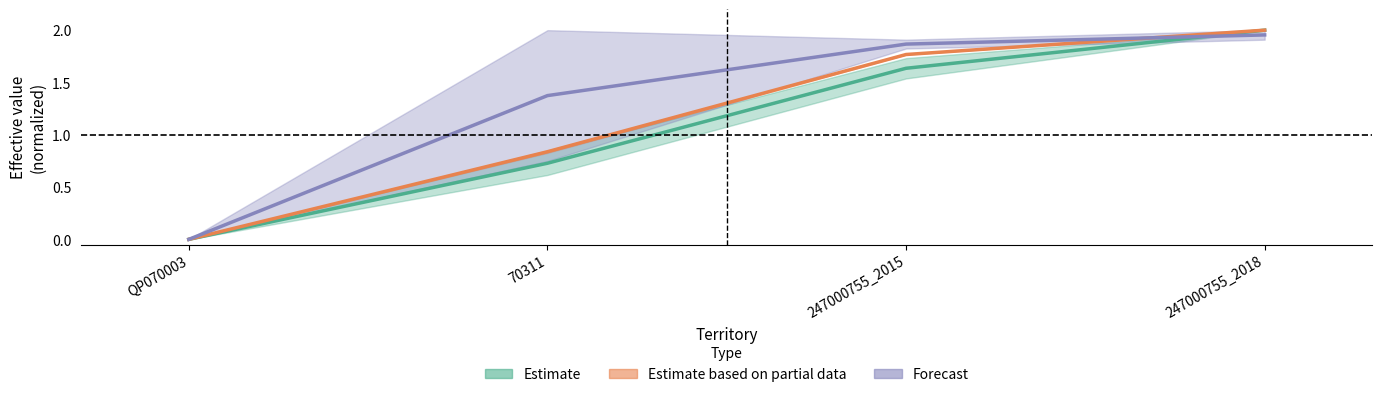

Reading left to right, extract all data points from this chart.

Estimate: QP070003=0.0	70311=0.7	247000755_2015=1.6	247000755_2018=2.0
Estimate based on partial data: QP070003=0.0	70311=0.8	247000755_2015=1.8	247000755_2018=2.0
Forecast: QP070003=0.0	70311=1.4	247000755_2015=1.9	247000755_2018=2.0